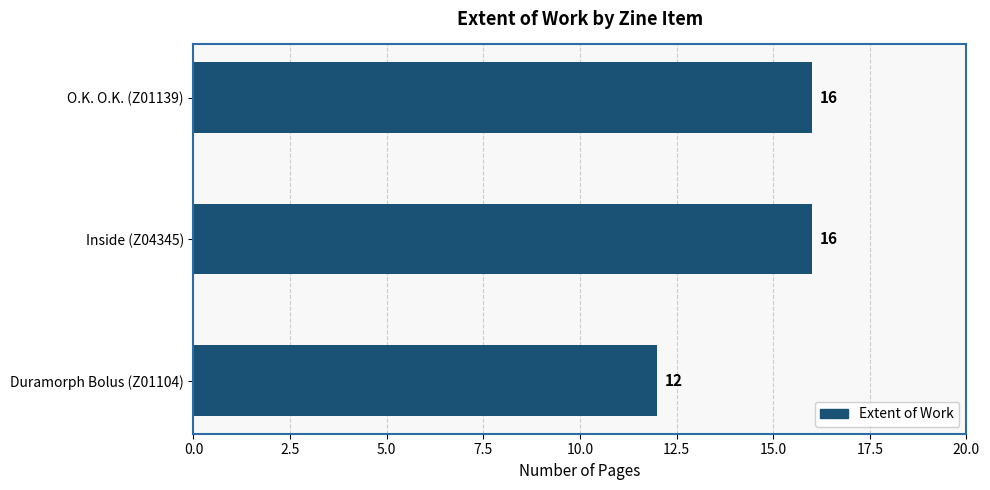

Which has a higher value, O.K. O.K. (Z01139) or Duramorph Bolus (Z01104)?

O.K. O.K. (Z01139)